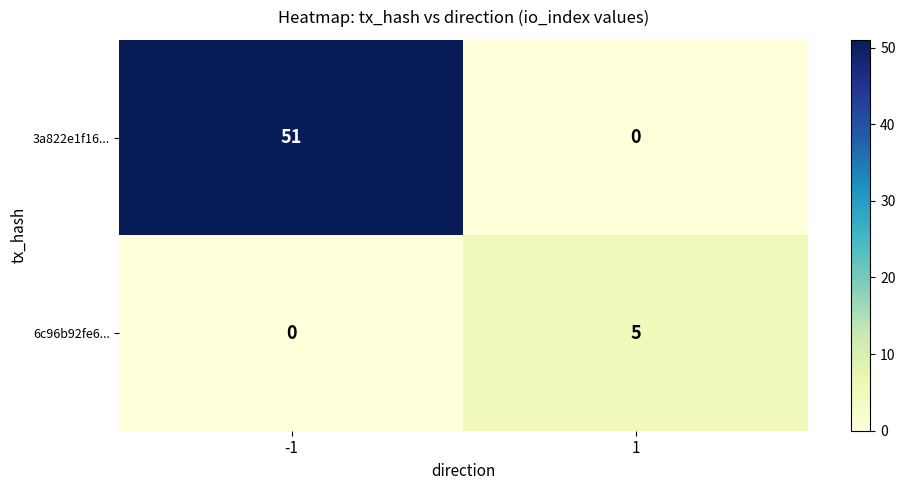

What value does the 3a822e1f16... series have at -1?

51